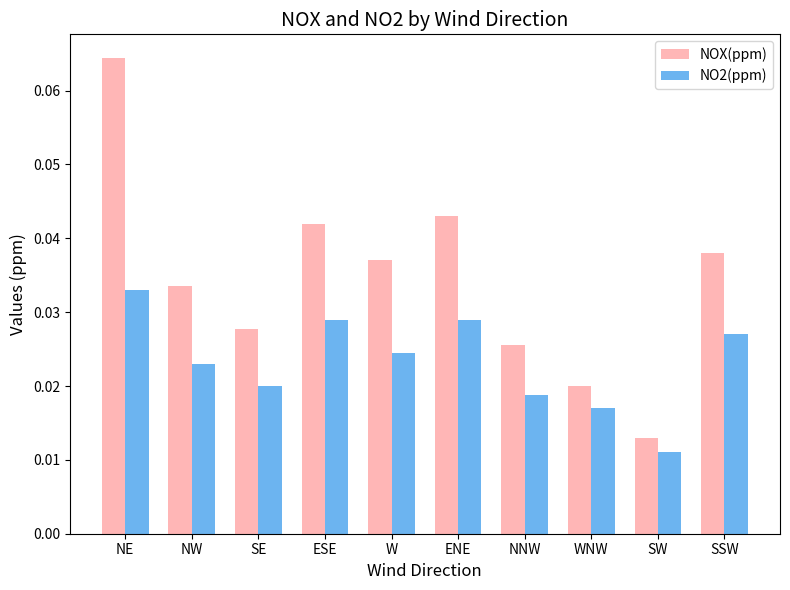

Are the bars horizontal?

No